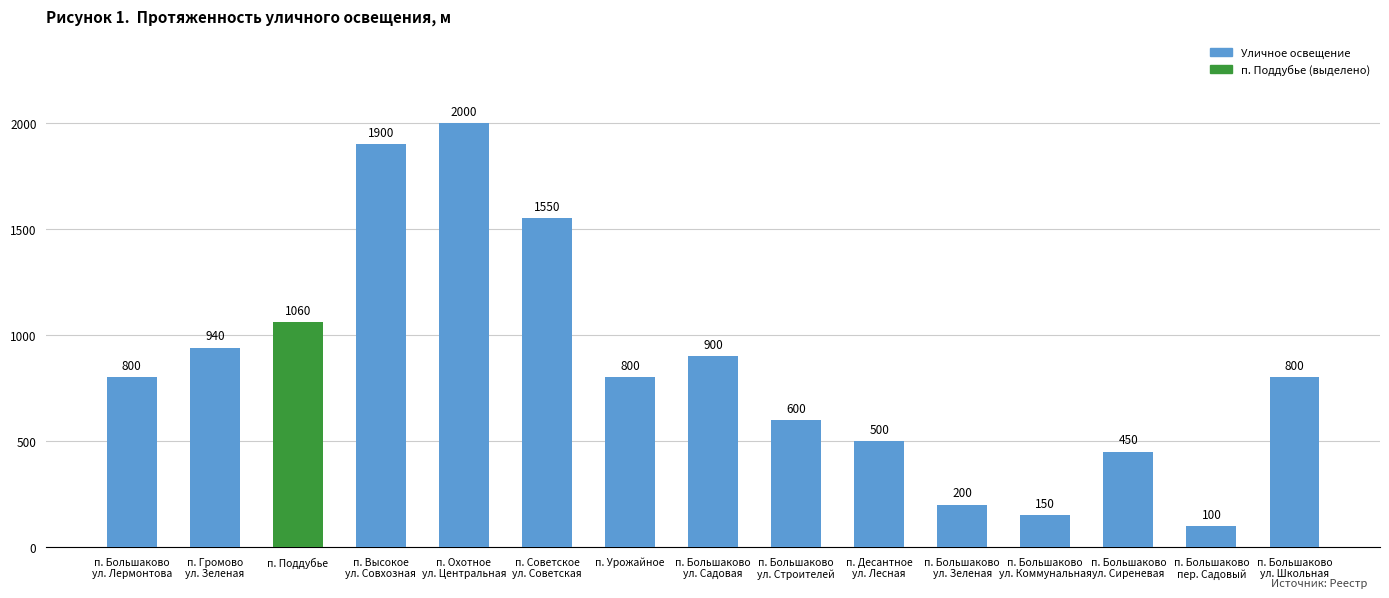

What is the difference between the values at п. Большаково
ул. Садовая and п. Десантное
ул. Лесная?

400